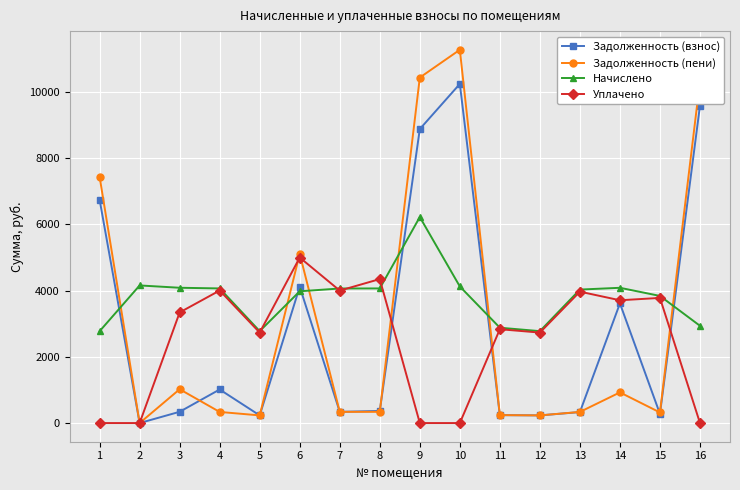

What is the greatest value displayed?

11275.2